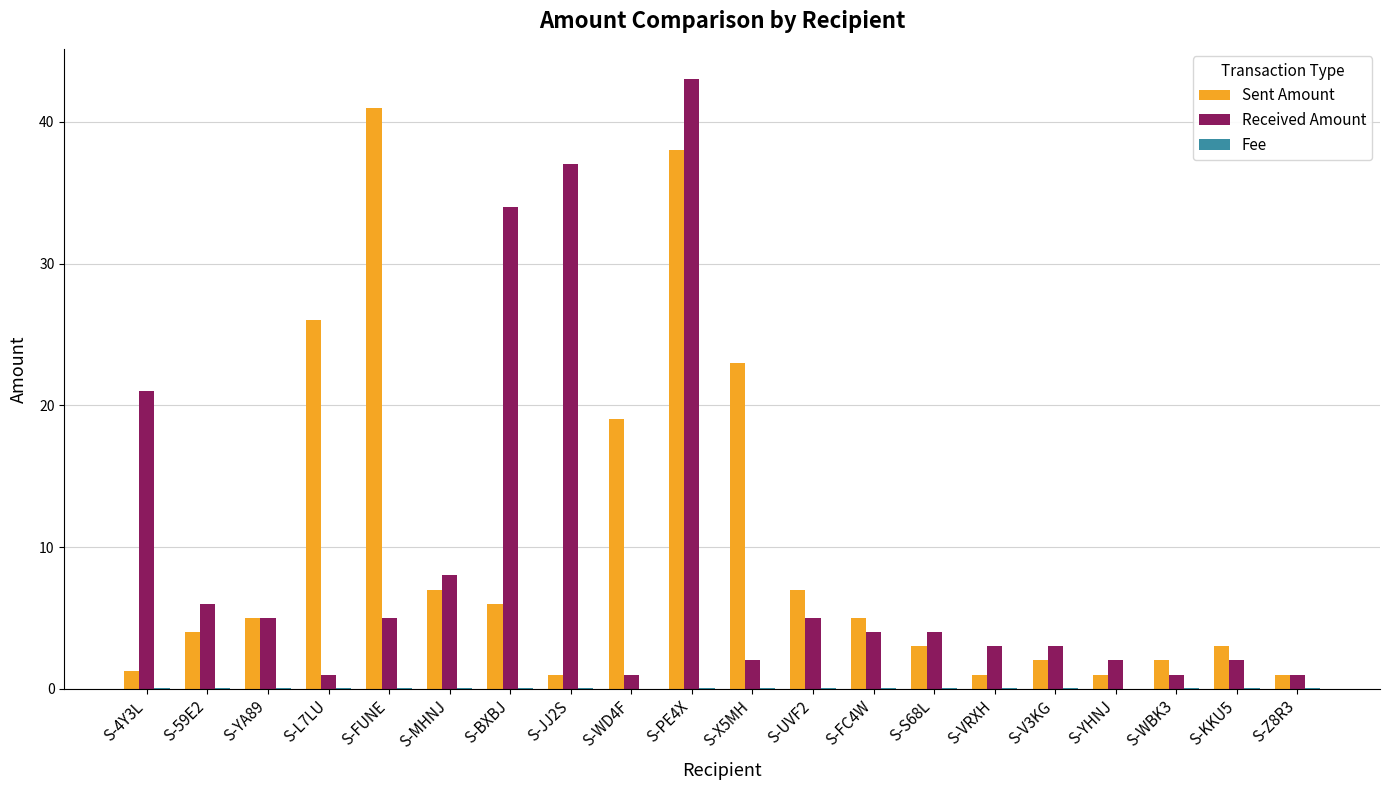

At which category is the sum across all series the highest?

S-PE4X